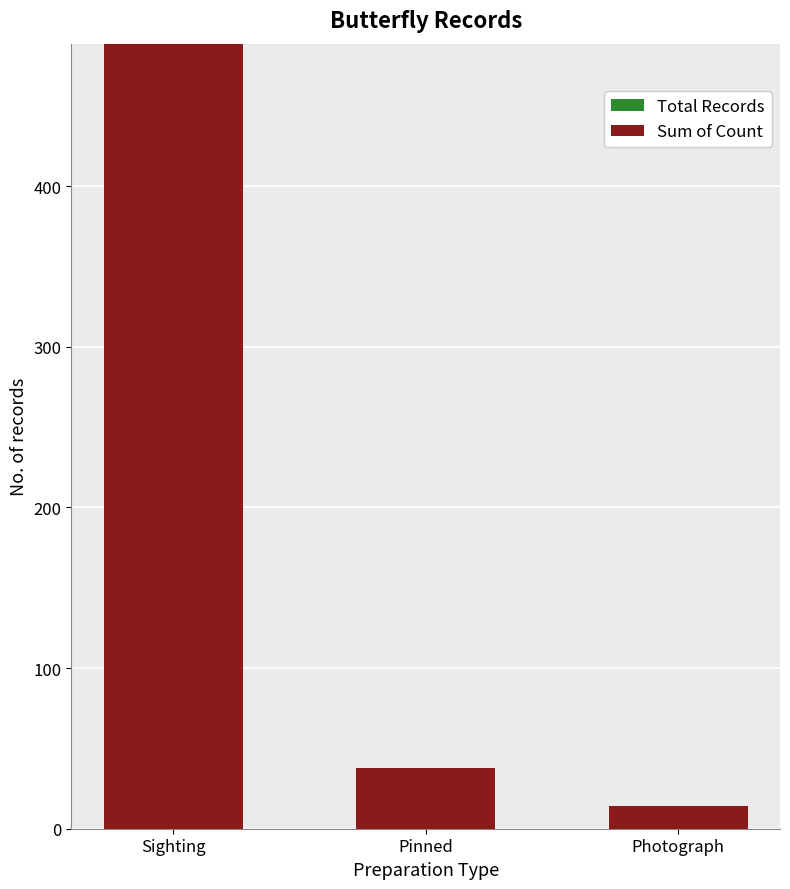

What is the difference between the maximum and second lowest values in the Total Records series?

393